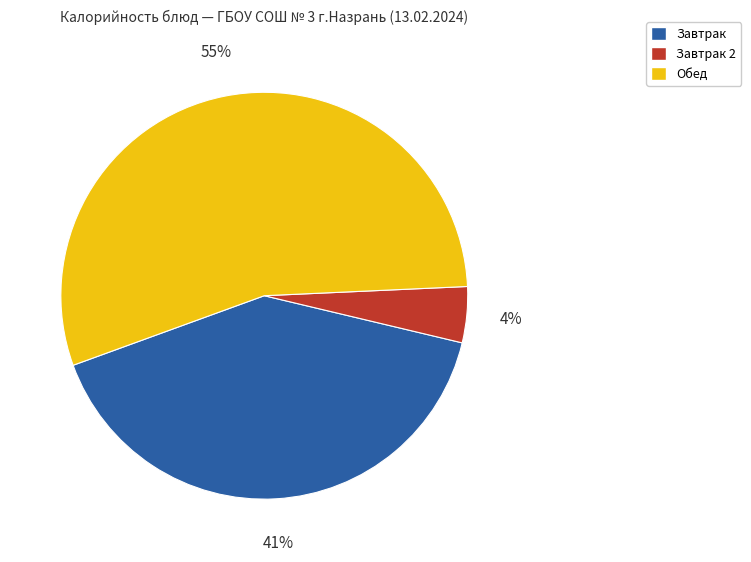

To the nearest percent, what is the average slice percentage?

33%